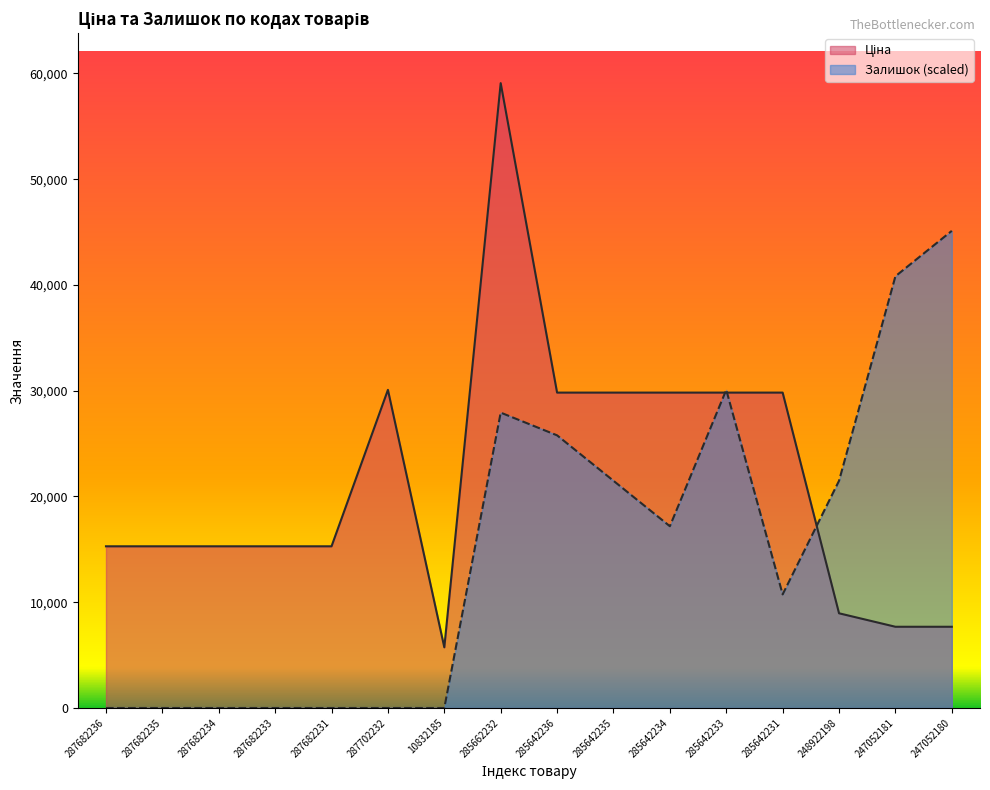

How many series are shown in this chart?

2